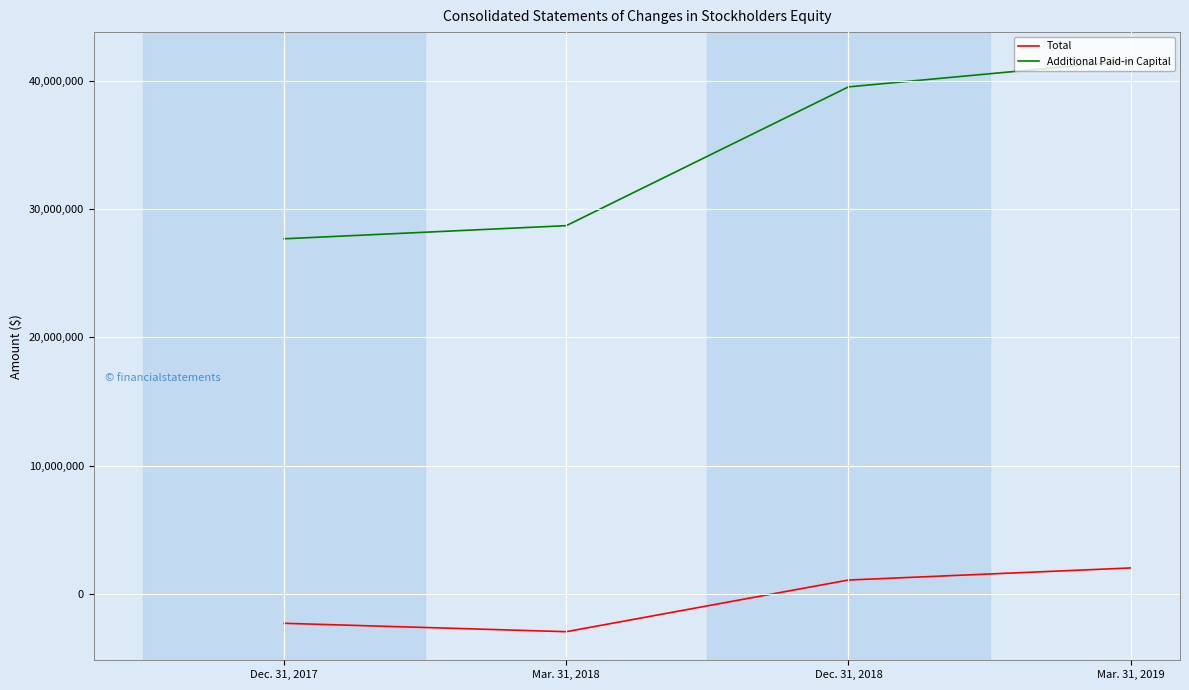

What is the average value of the Total series?

-544112